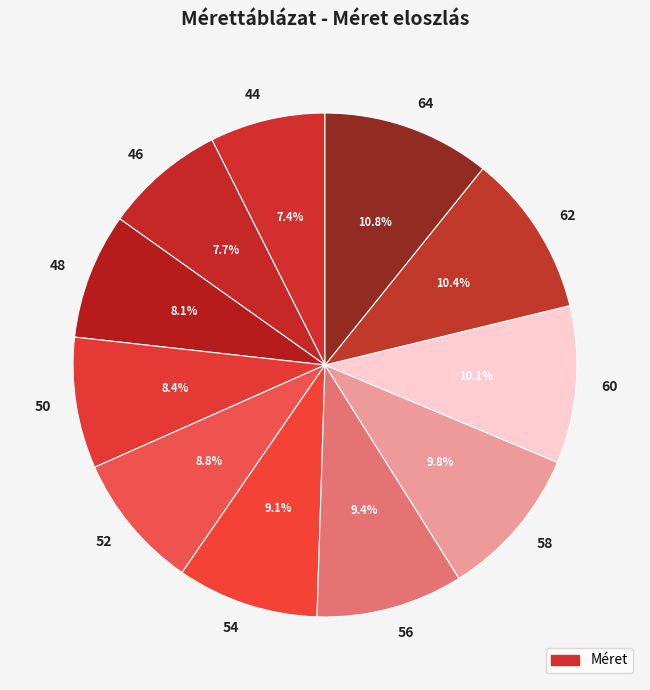

Does 58 account for over 50% of the chart?

No